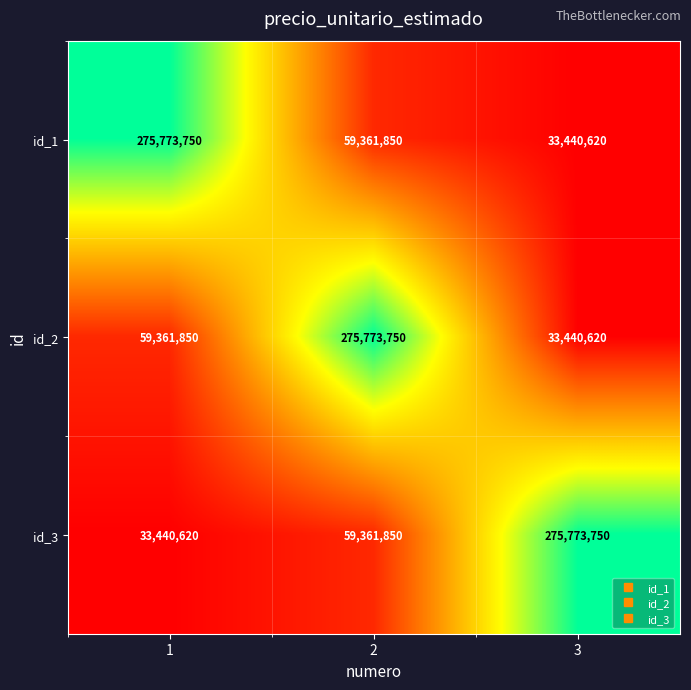

Reading left to right, what are all the values shown in this chart?

id_1: 1=275773750	2=59361850	3=33440620
id_2: 1=59361850	2=275773750	3=33440620
id_3: 1=33440620	2=59361850	3=275773750